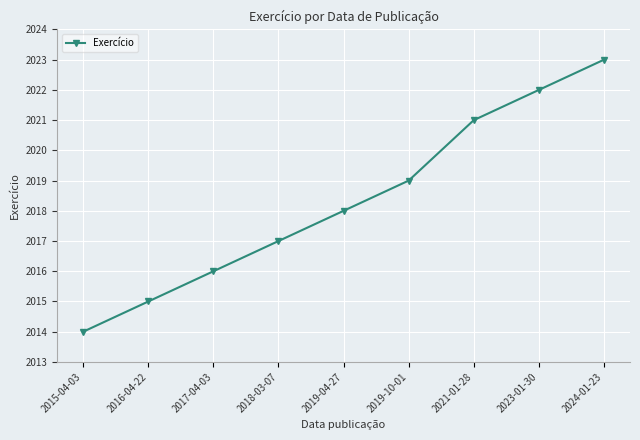

How many lines are shown in the chart?

1